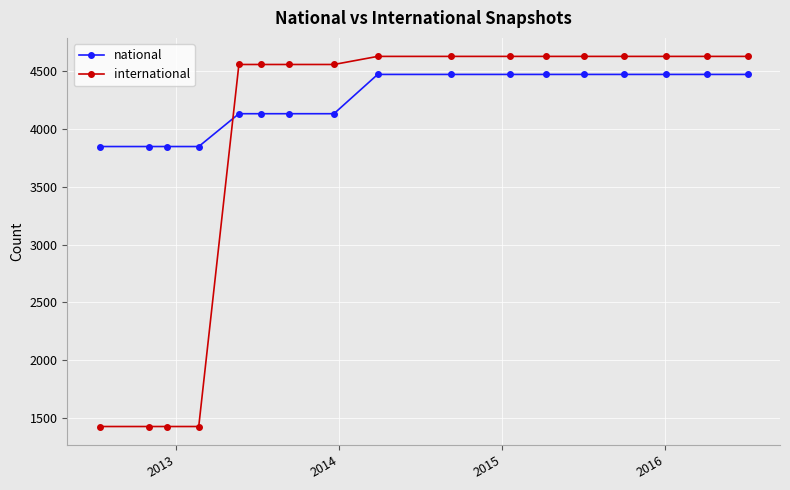

What is the value of the national point at the 2nd from the left?

3849